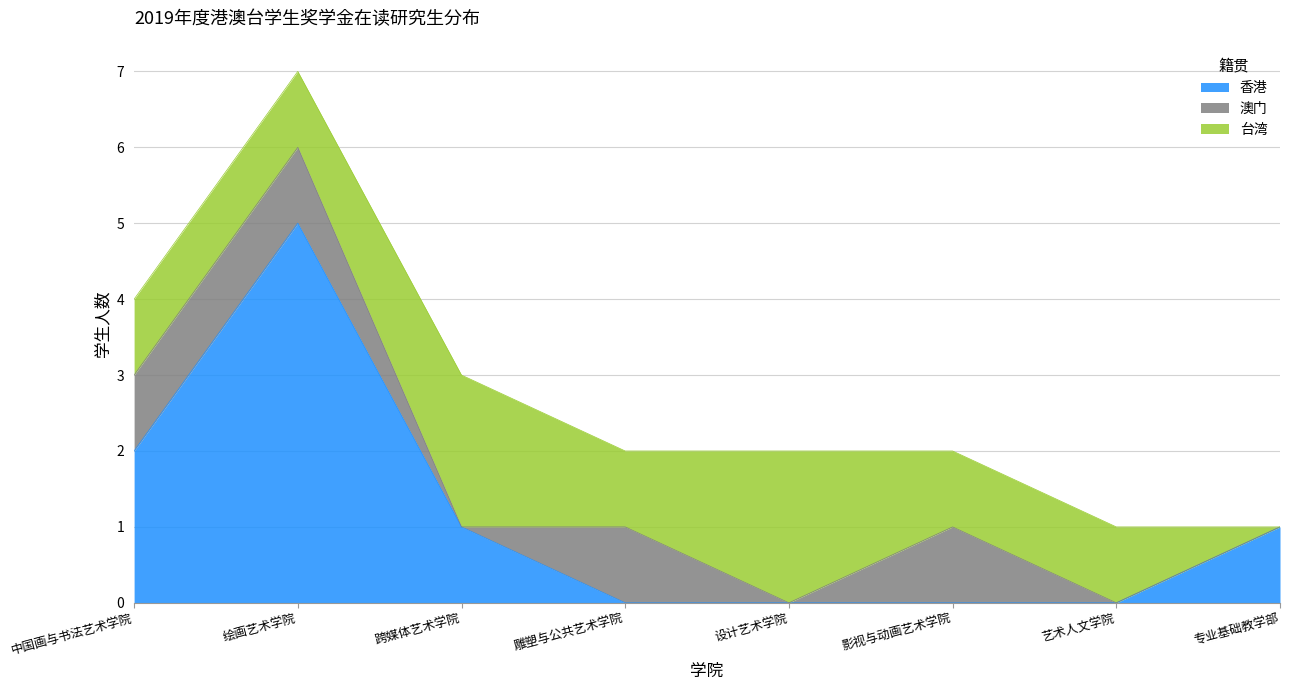

True or false: 香港 has a value of -3 at 艺术人文学院.

False